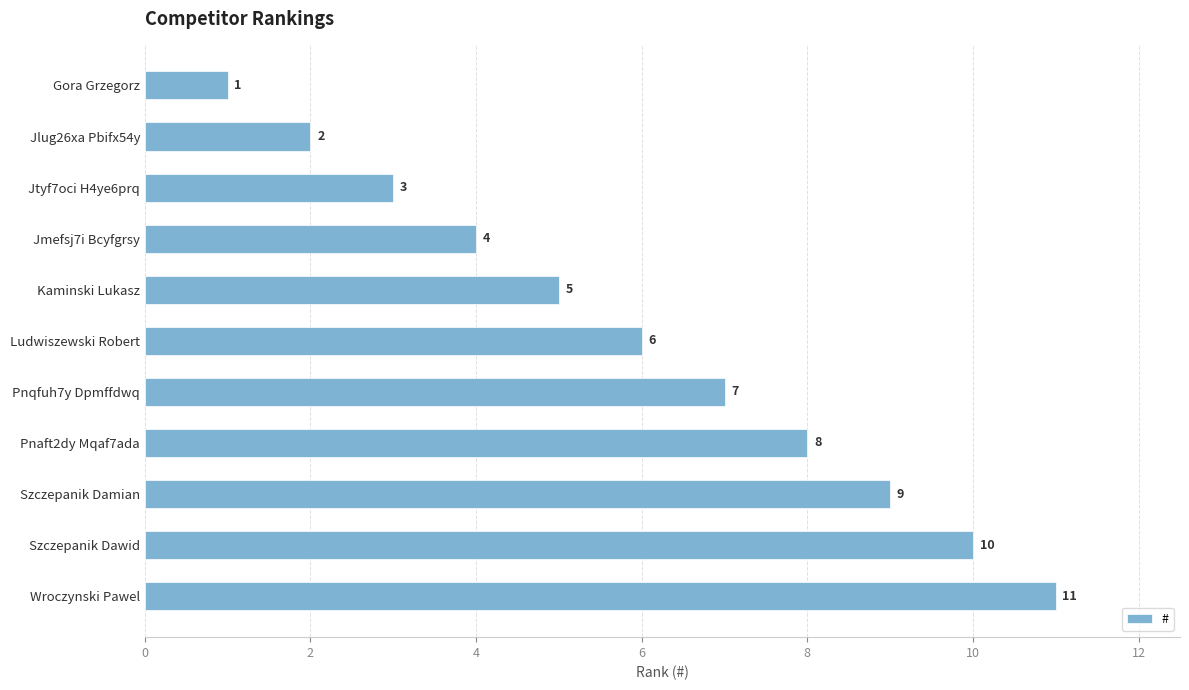

What is the minimum value shown in the chart?

1